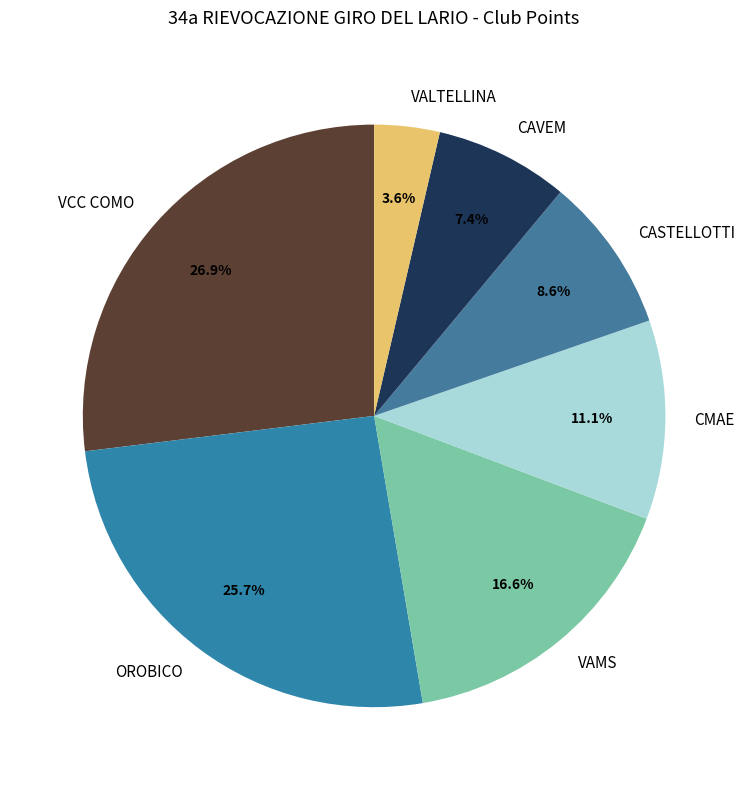

To the nearest percent, what percentage of the pie is CMAE?

11%